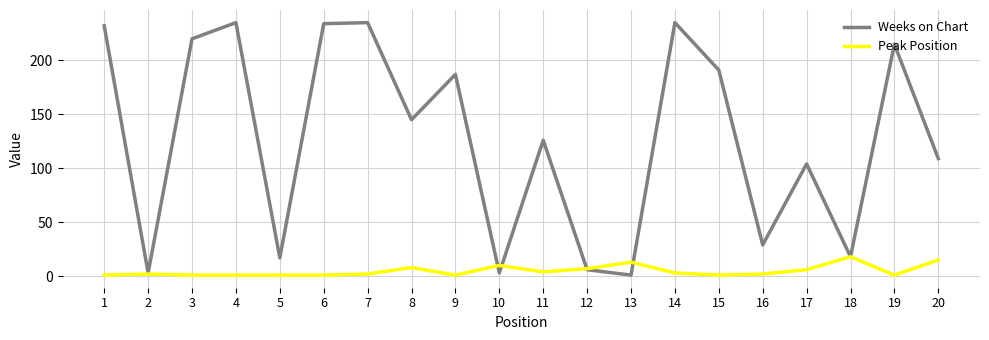

Which series changed the most between 8 and 14?

Weeks on Chart